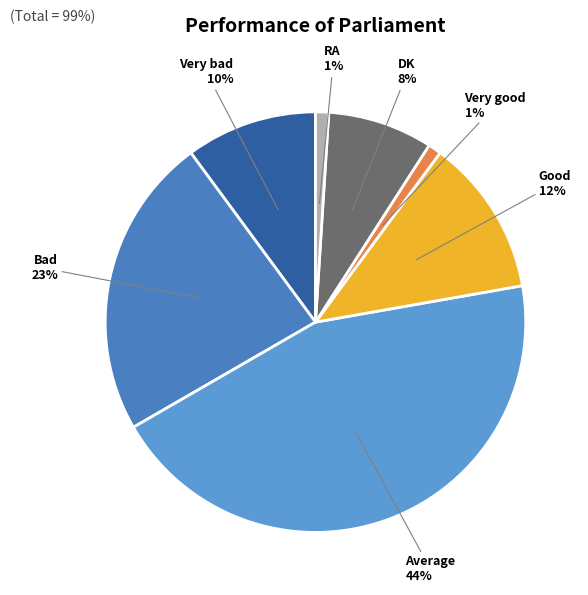

Which category has the biggest portion of the pie?

Average